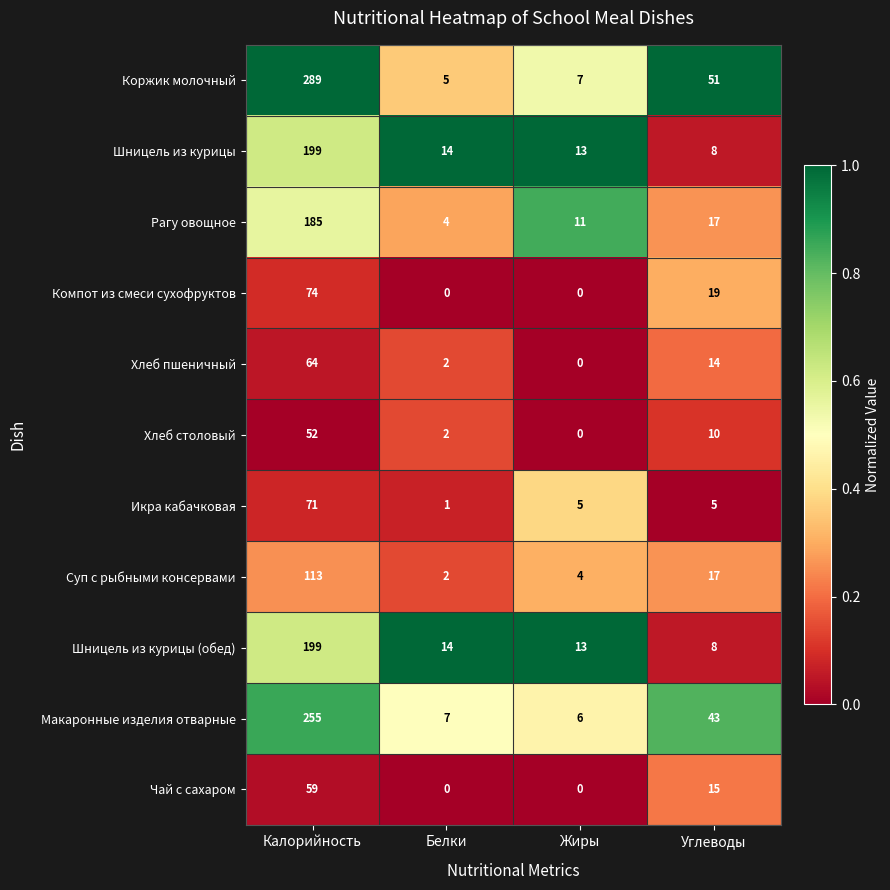

How many categories are shown in the chart?

4